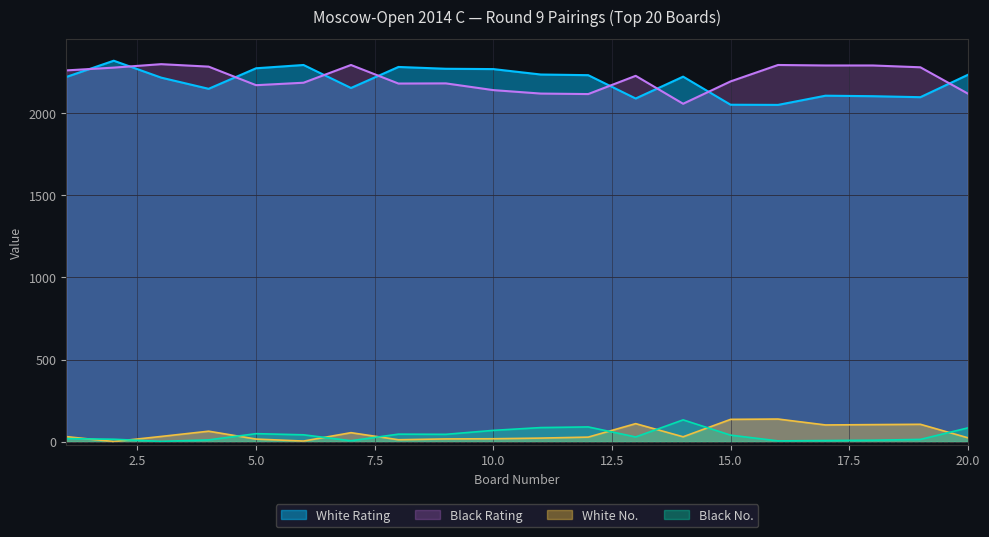

Reading right to left, what are all the values shown in this chart?

White Rating: 2233	2097	2103	2106	2050	2051	2222	2089	2231	2235	2268	2270	2281	2153	2293	2273	2148	2216	2319	2220
Black Rating: 2119	2279	2290	2290	2293	2193	2057	2227	2116	2119	2140	2181	2180	2293	2185	2170	2283	2298	2277	2260
White No: 24	106	104	102	138	136	30	110	28	22	18	17	12	55	4	16	64	32	1	31
Black No: 84	14	9	7	5	40	133	29	90	86	69	45	46	6	42	49	11	2	15	19